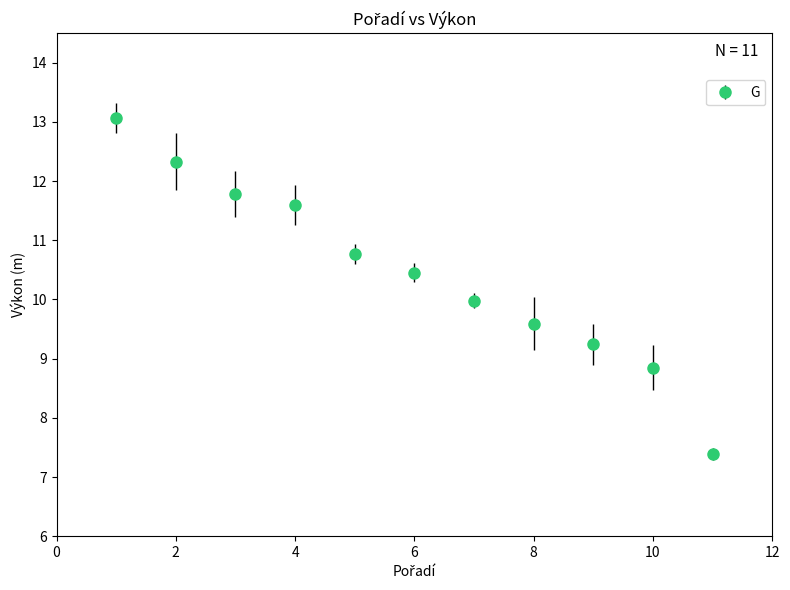

What is the difference between the maximum and second lowest values?

4.2